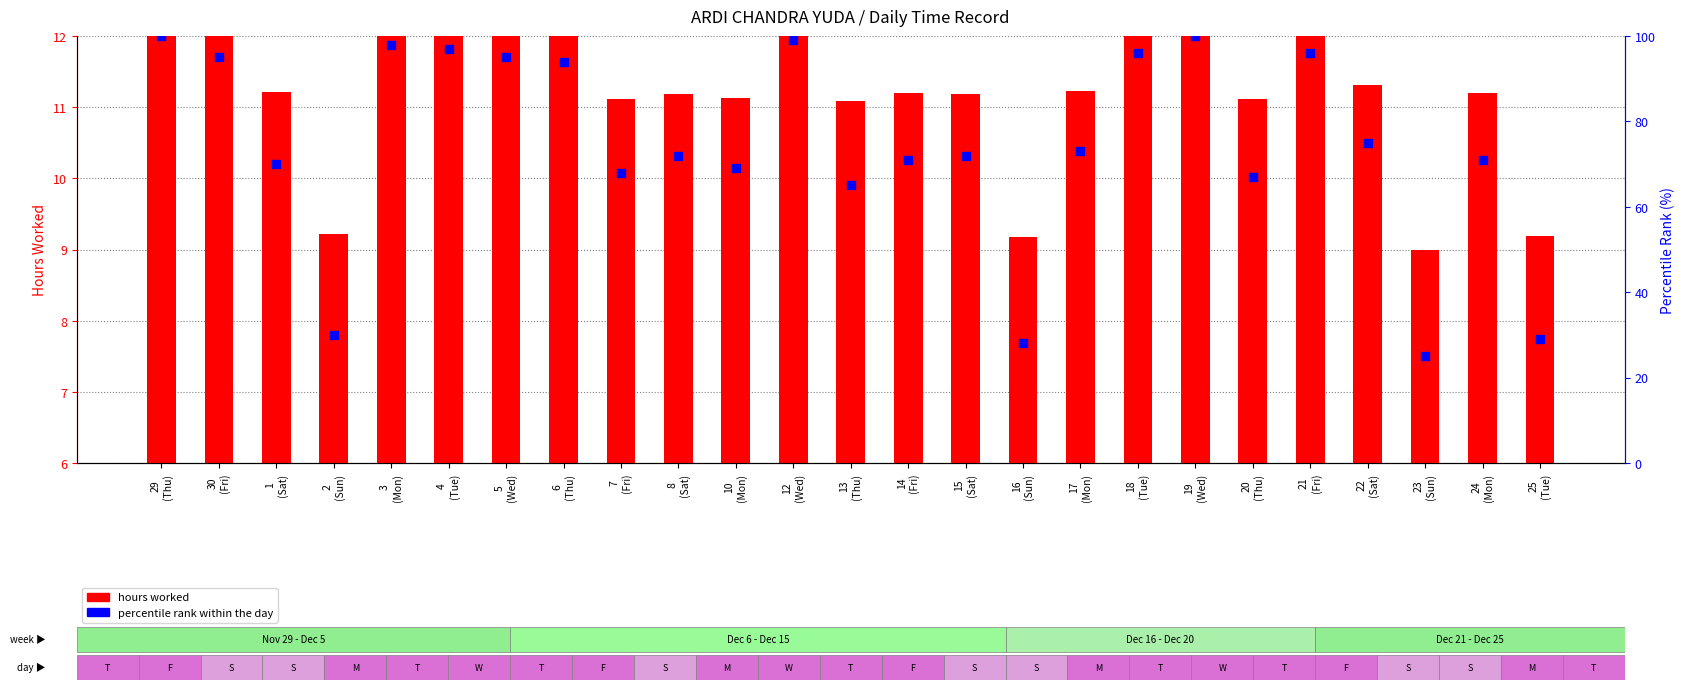

Is the value of percentile rank within the day at 29
(Thu) greater than the value of hours worked at 30
(Fri)?

Yes